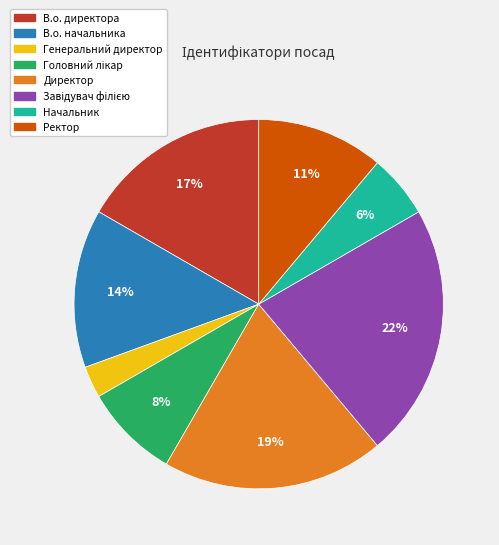

To the nearest percent, what percentage of the pie is В.о. начальника?

14%